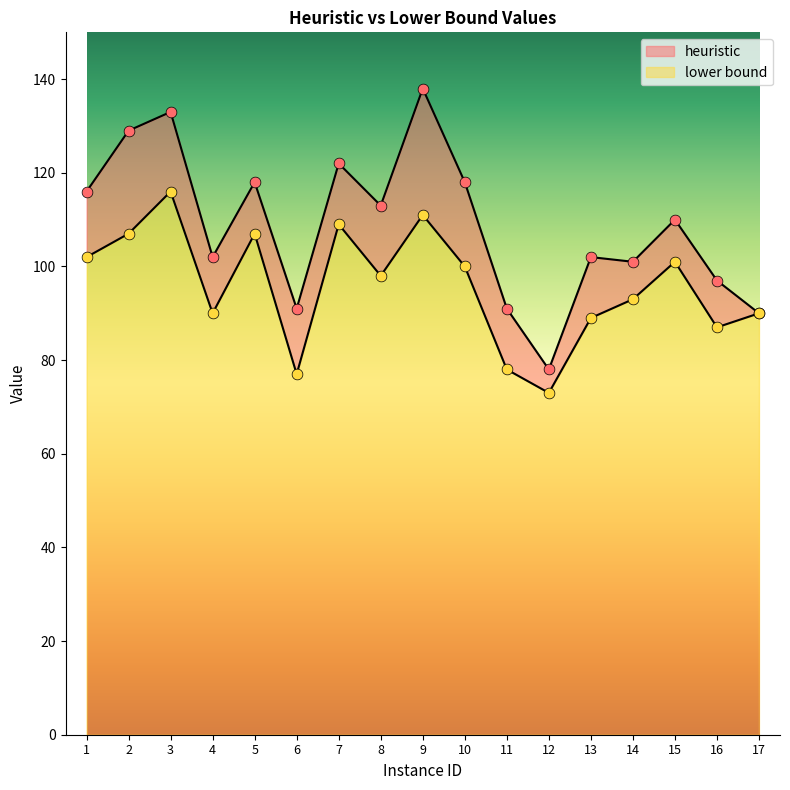

What are all the series names shown in the legend?

heuristic, lower bound